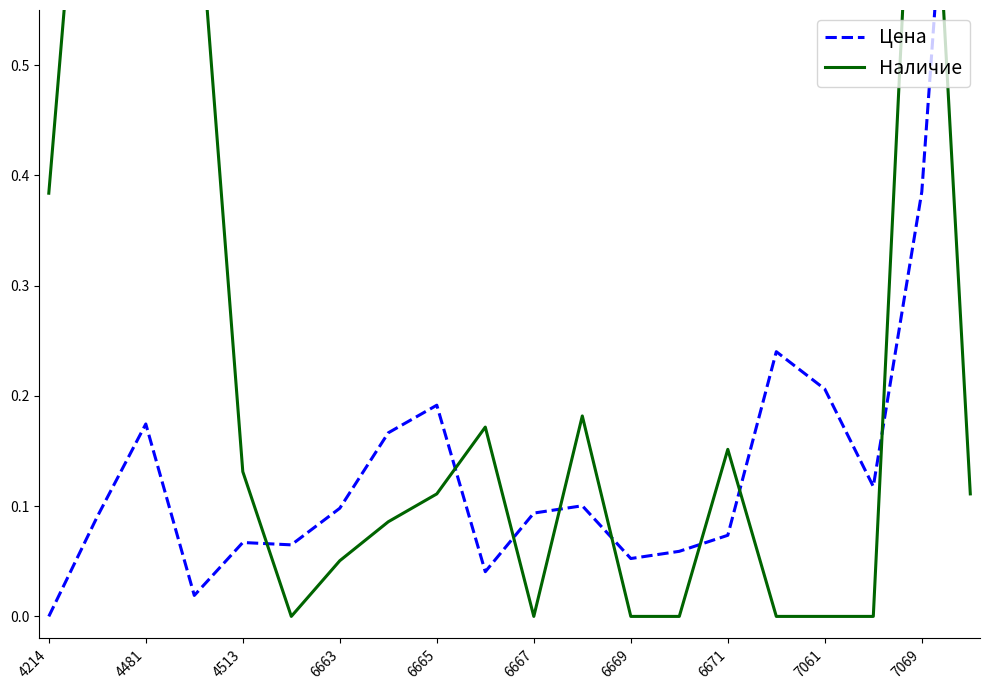

In Цена, how many points are lower than both neighbors (excluding endpoints)?

5